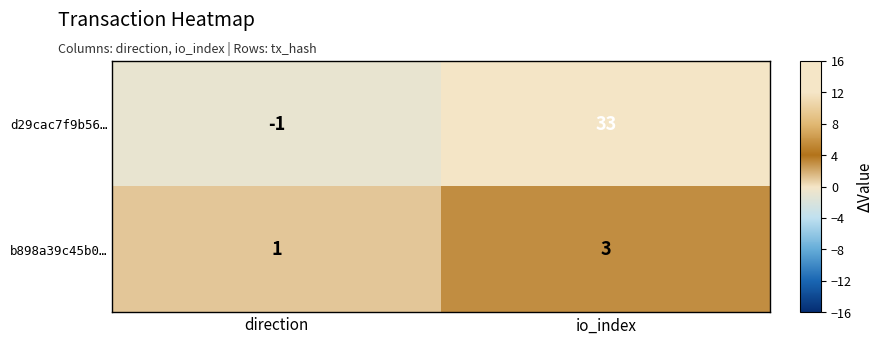

Which series has the largest range (max minus min)?

d29cac7f9b56…